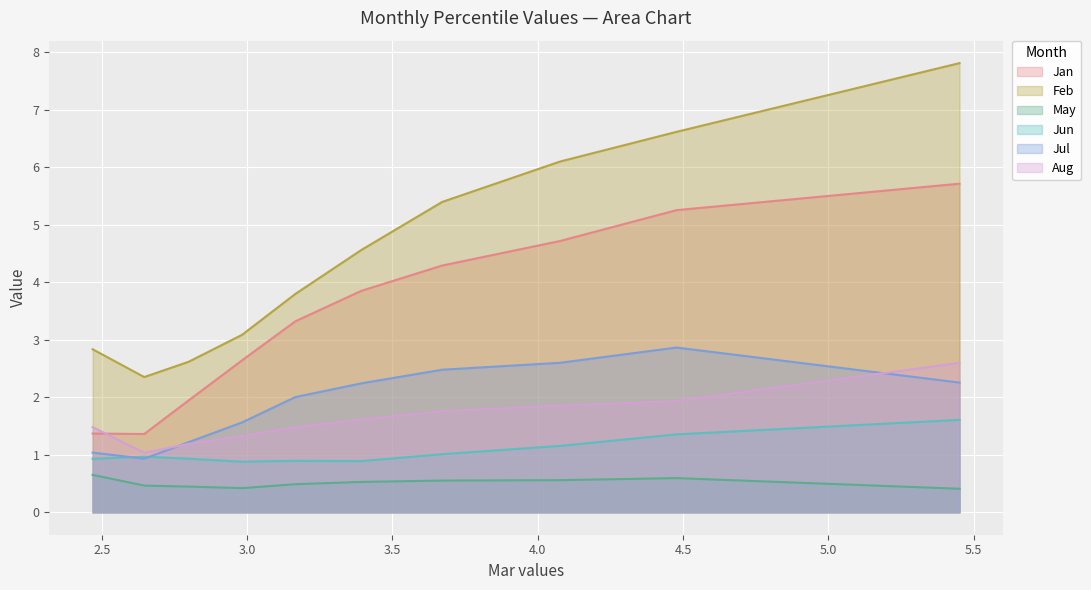

Does the chart display data point markers on the line(s)?

No